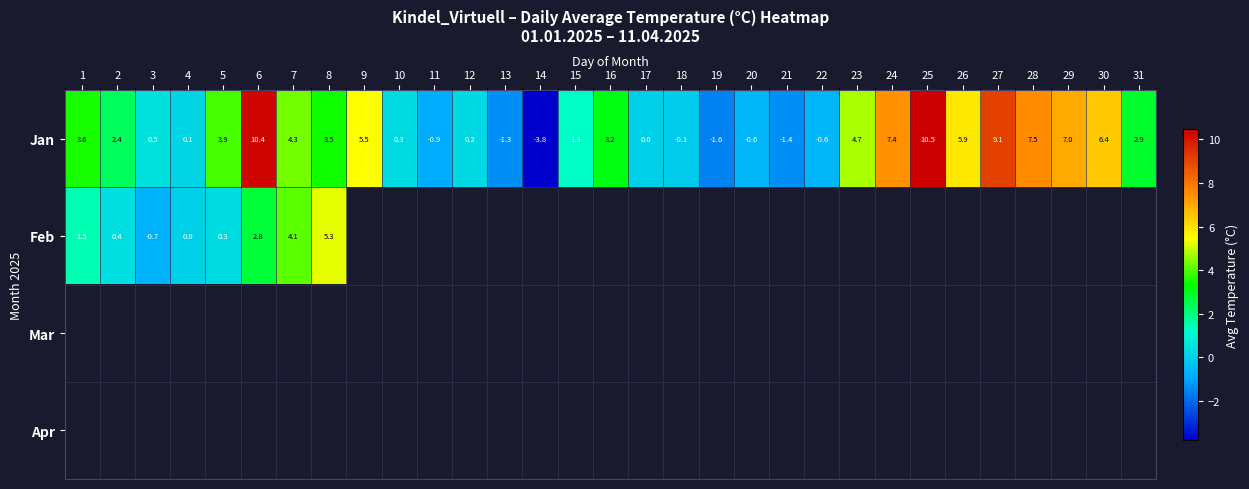

At which label does Jan first exceed 2?

1